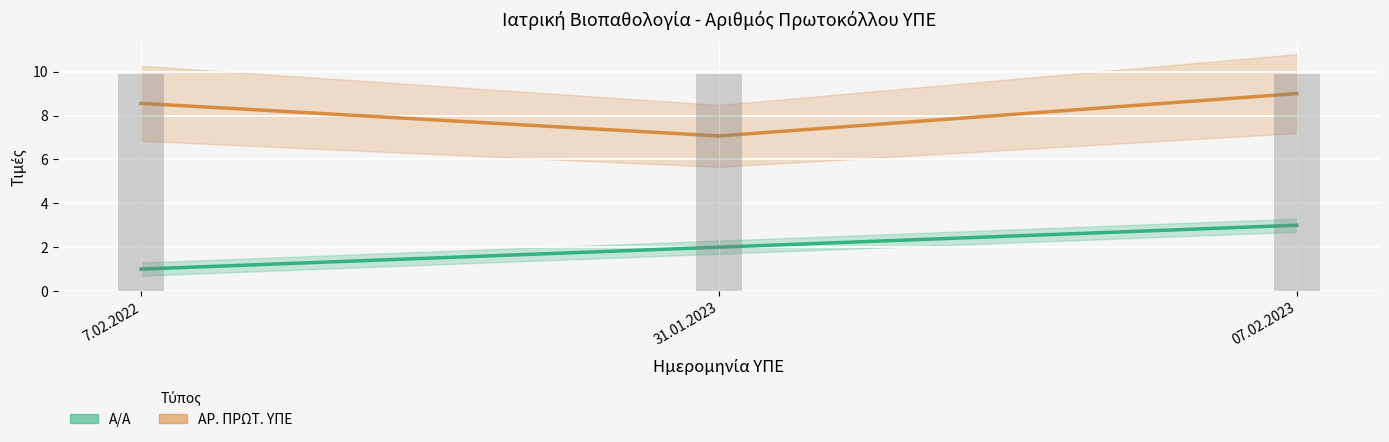

What is the label of the 3rd bar from the right?

7.02.2022